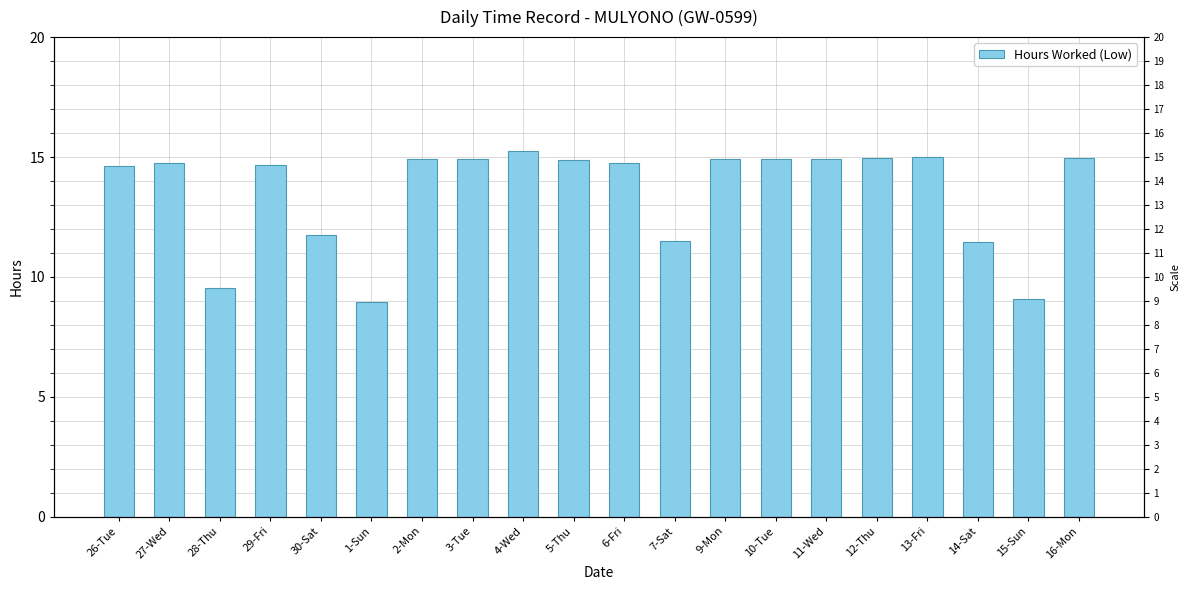

Count the number of data series in this chart.

1